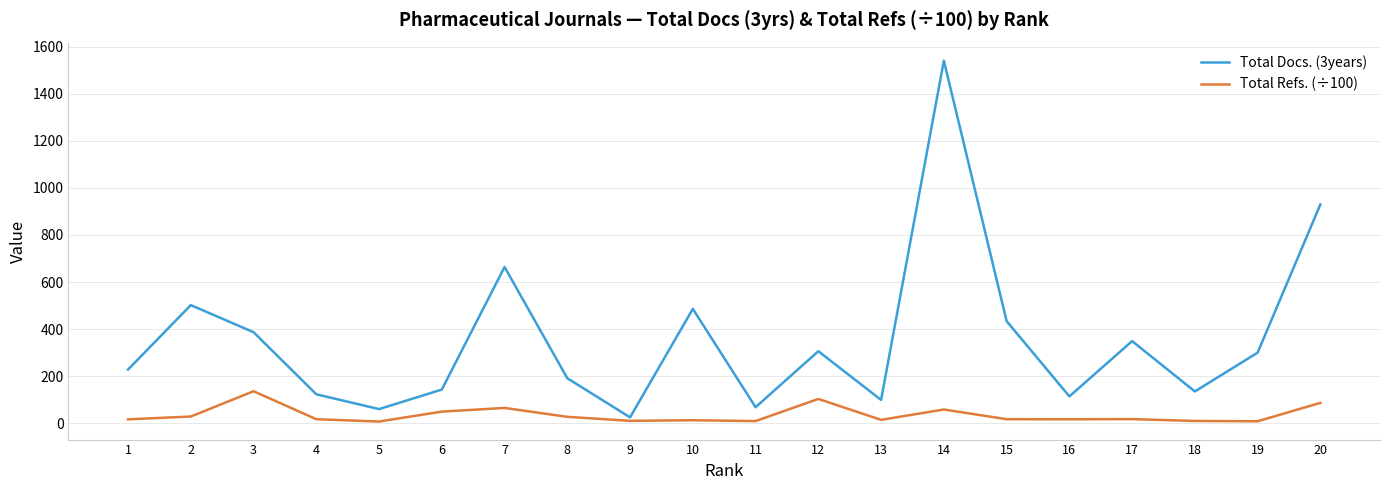

What are all the series names shown in the legend?

Total Docs. (3years), Total Refs. (÷100)